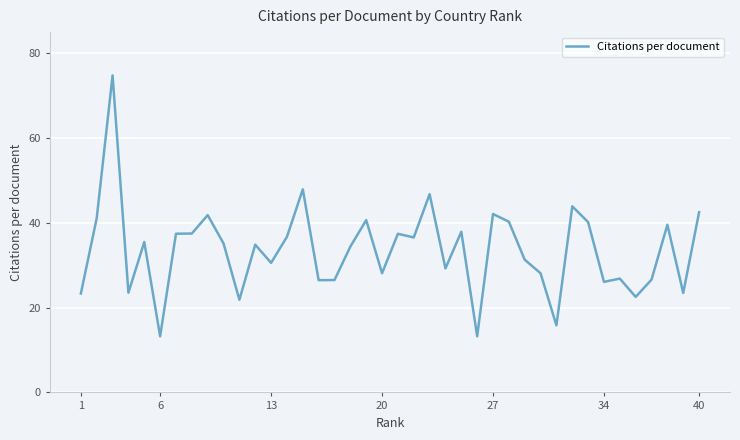

What is the maximum value shown in the chart?

74.8